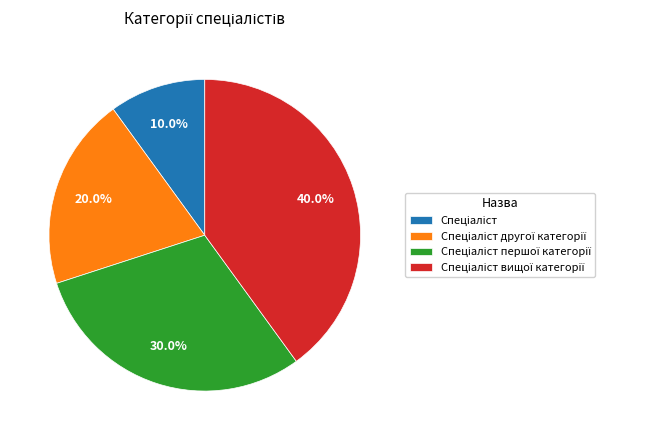

Does any single category account for the majority?

No